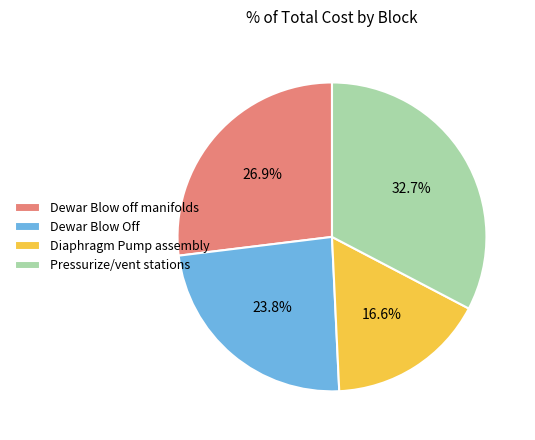

True or false: Pressurize/vent stations accounts for 33% of the total.

True